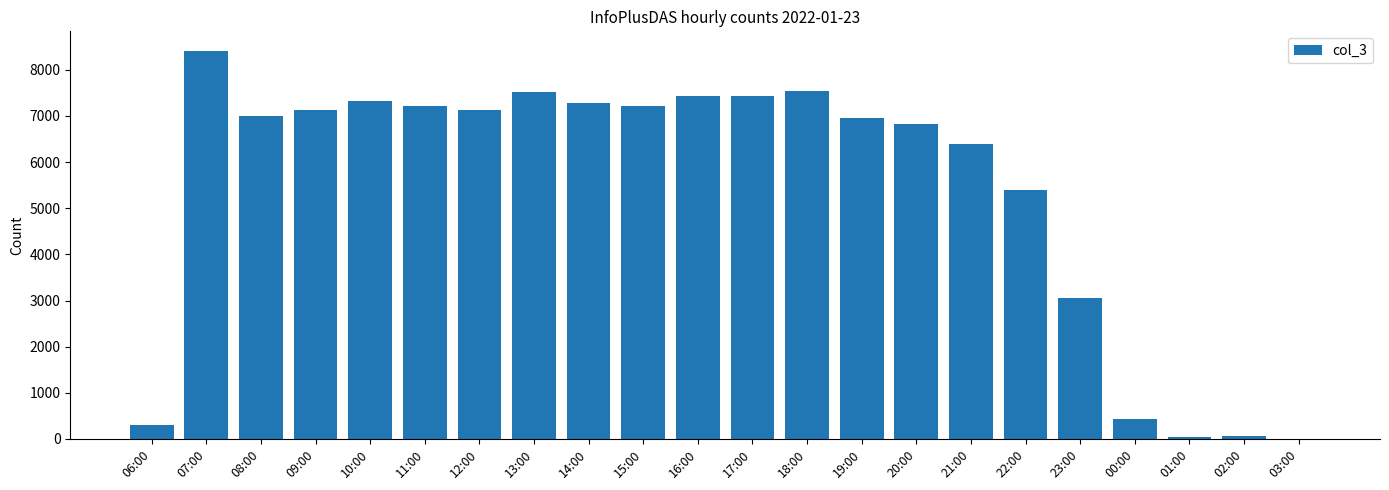

What is the change in value from 16:00 to 21:00?

-1038